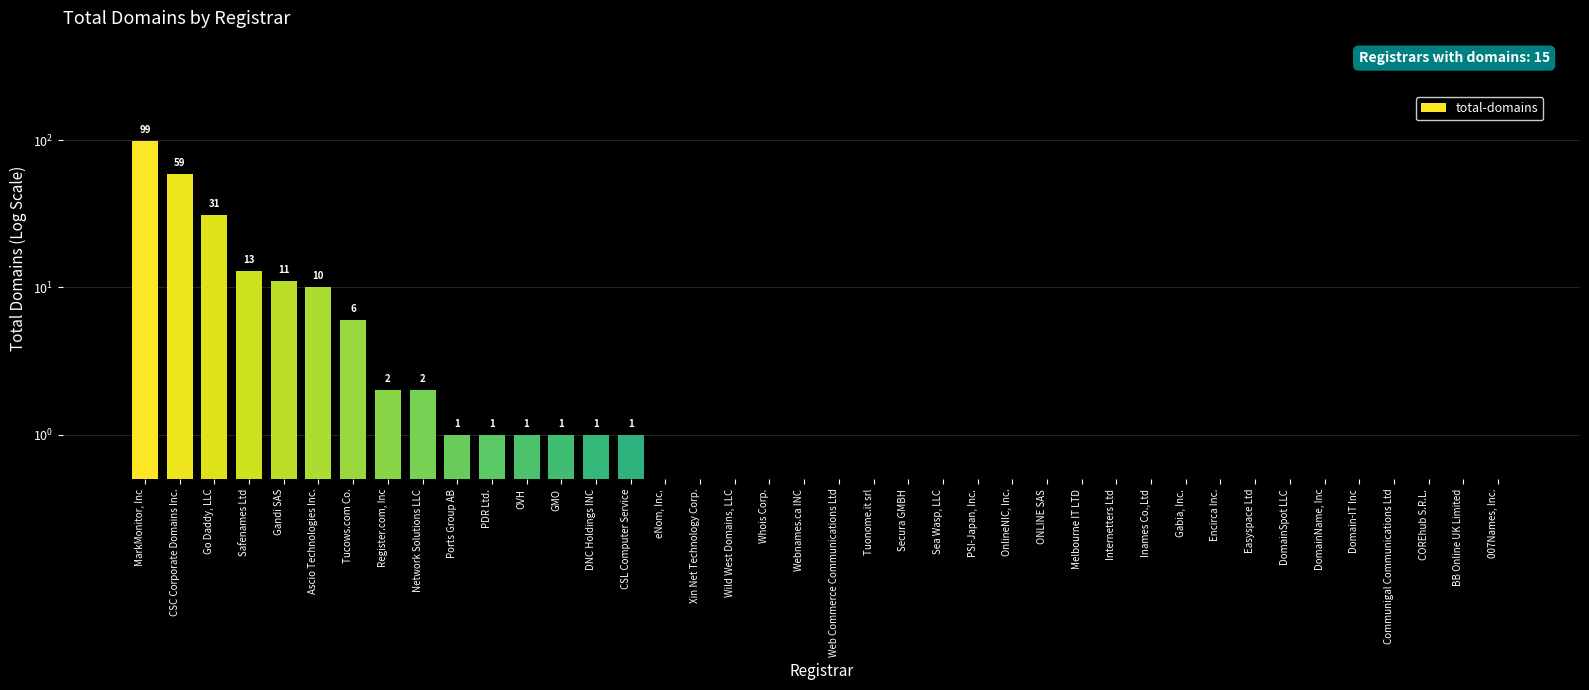

Is it true that the value at DomainSpot LLC is 0.5?

True